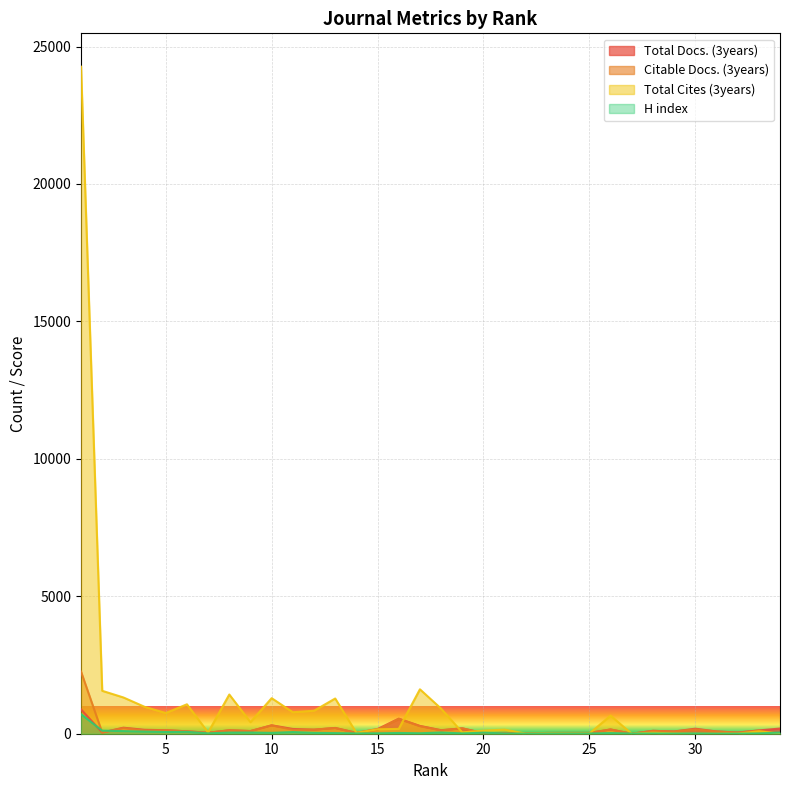

In H index, how many points are lower than both neighbors (excluding endpoints)?

10